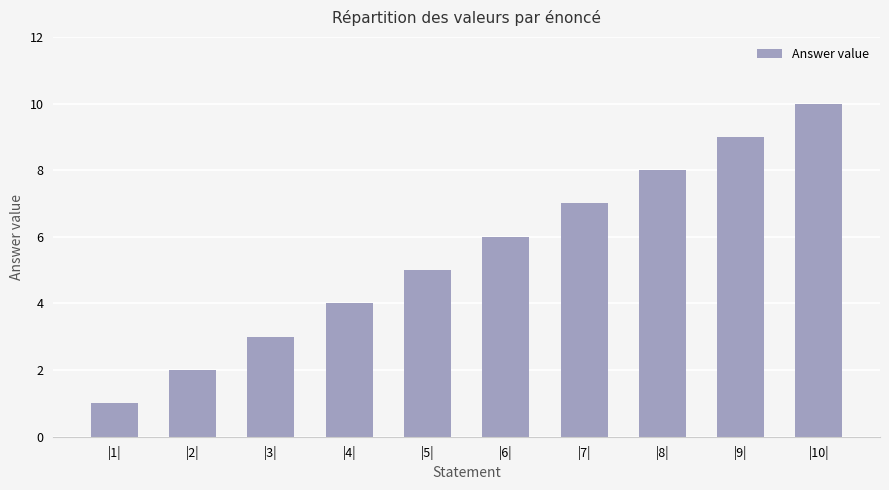

Rank the categories by value from highest to lowest.

|10|, |9|, |8|, |7|, |6|, |5|, |4|, |3|, |2|, |1|